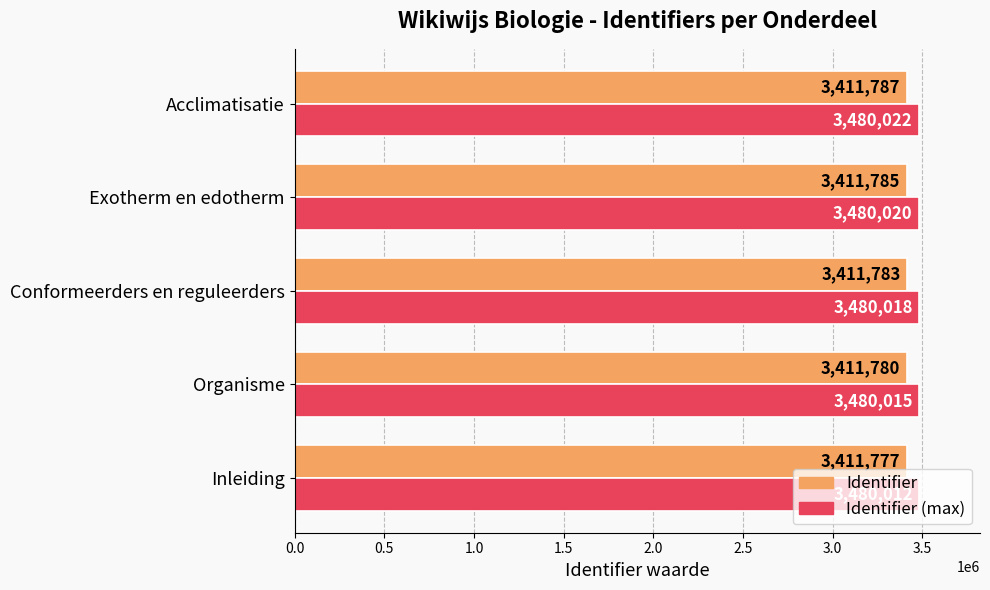

The Identifier (max) series shows 4938465 at Inleiding. True or false?

False